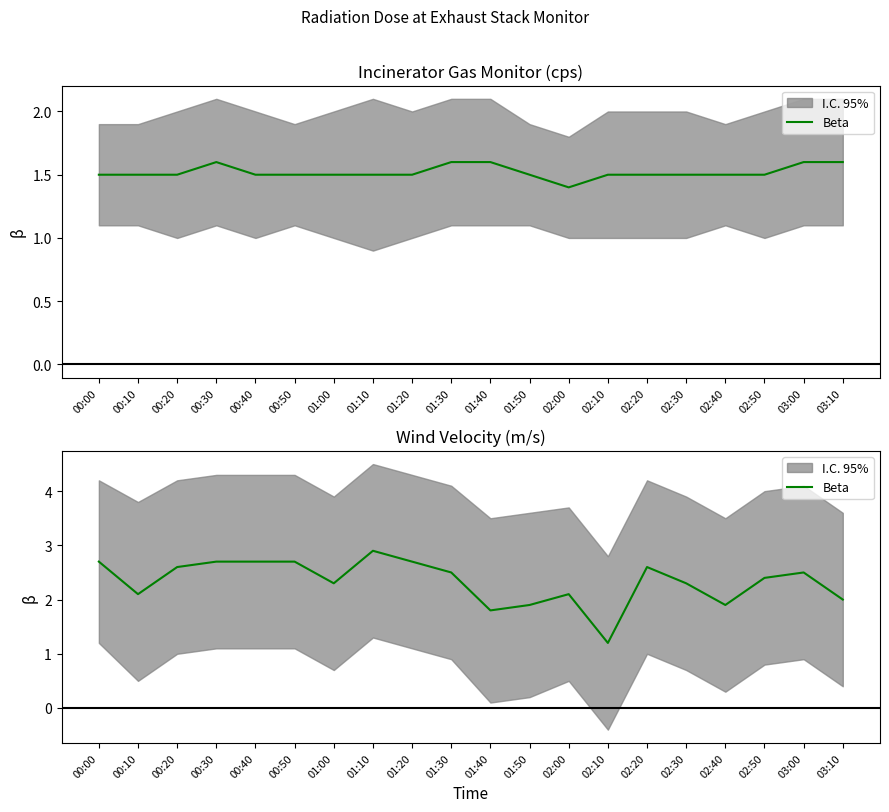

What is the sum of the values at 01:30 and 00:50?

5.2